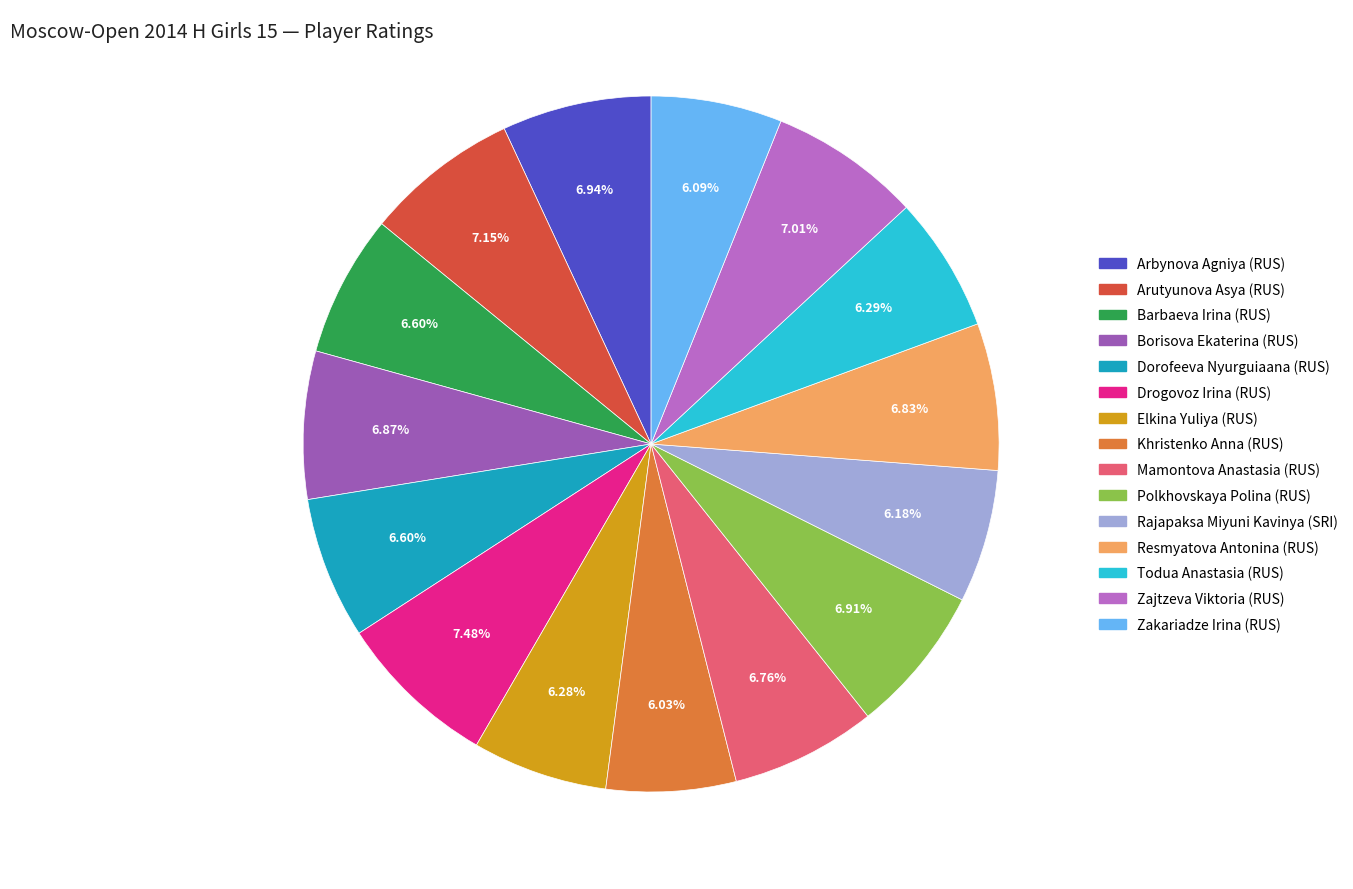

The Mamontova Anastasia (RUS) slice represents 1% of the pie. True or false?

False